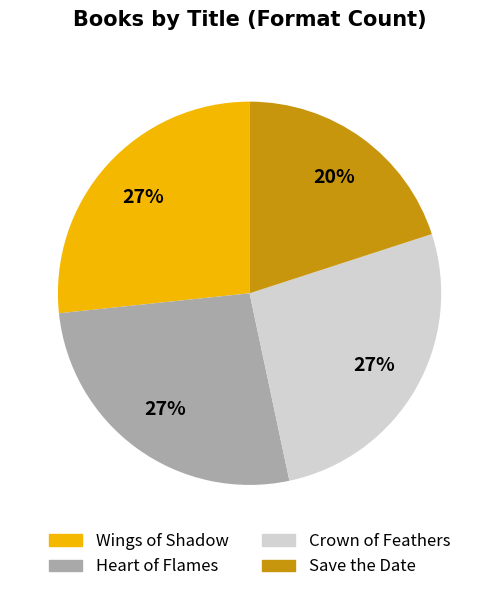

To the nearest percent, what is the difference between the largest and smallest slice percentages?

7%